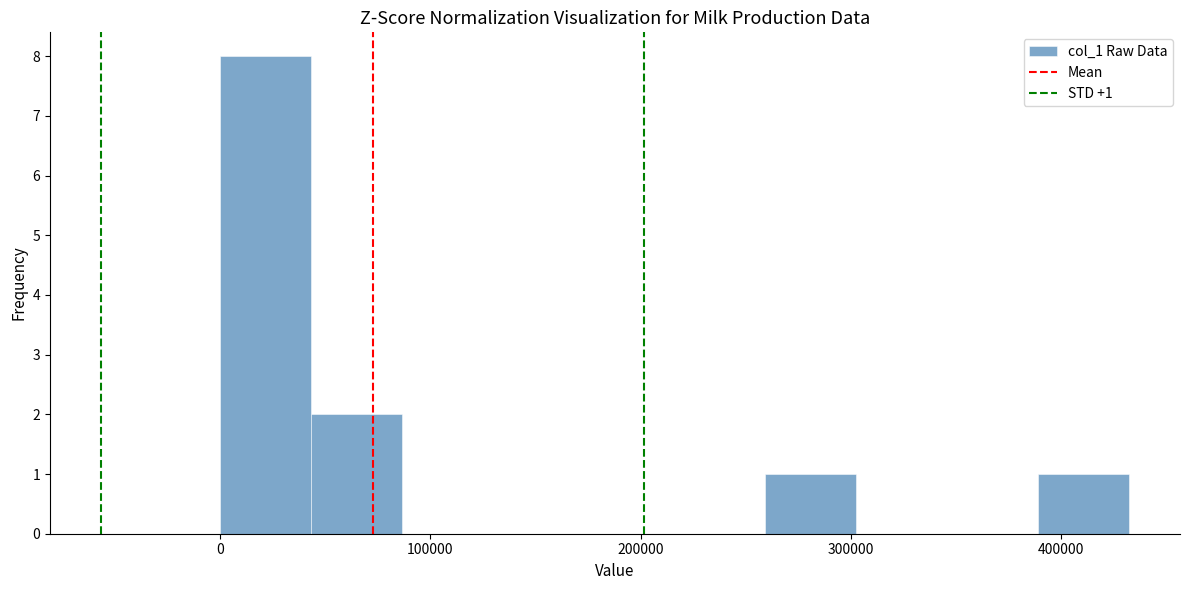

Over which range of the x-axis is the bar tallest?

0 to 40000